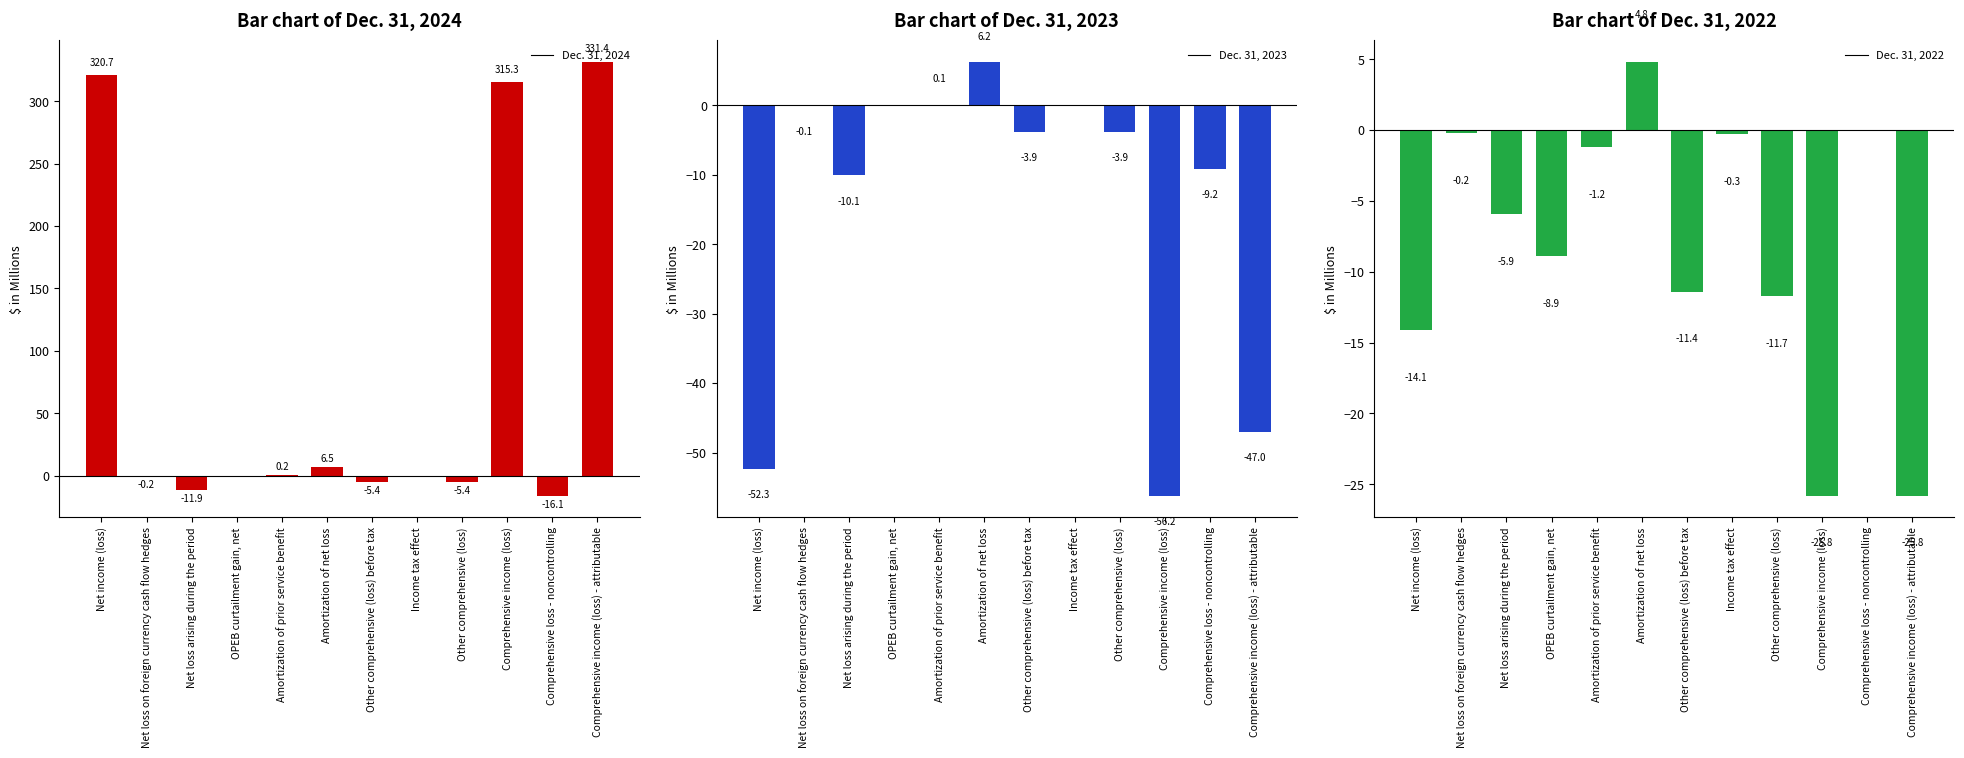

What is the difference between the second highest and second lowest values in the Dec. 31, 2024 series?

332.6